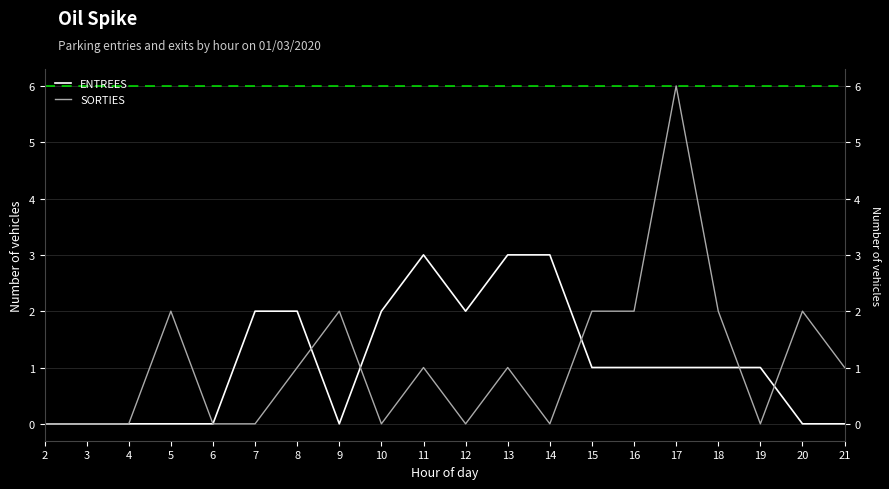

In SORTIES, how many points are higher than both neighbors (excluding endpoints)?

6